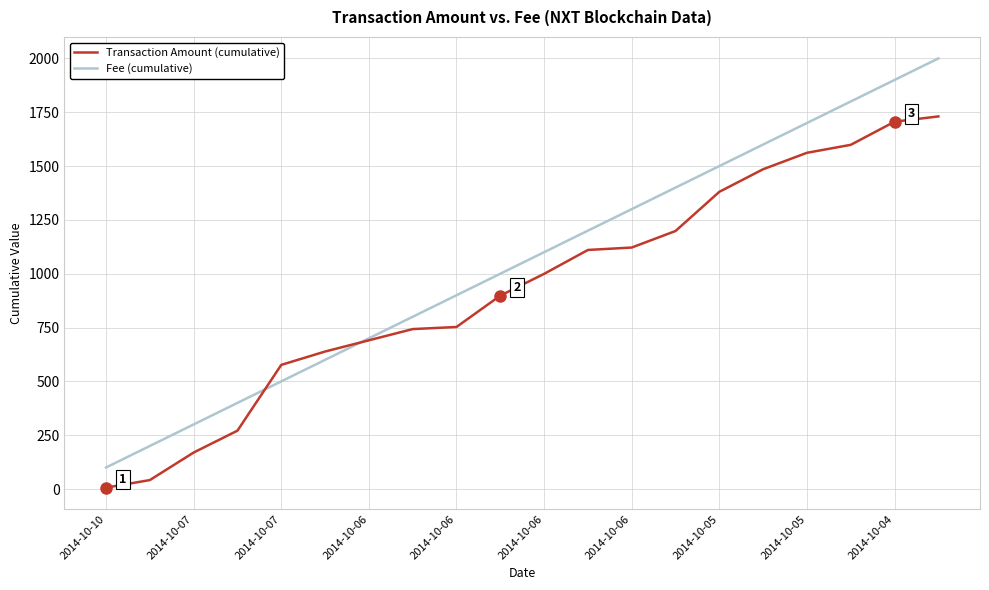

What is the maximum value for Fee (cumulative)?

2000.0